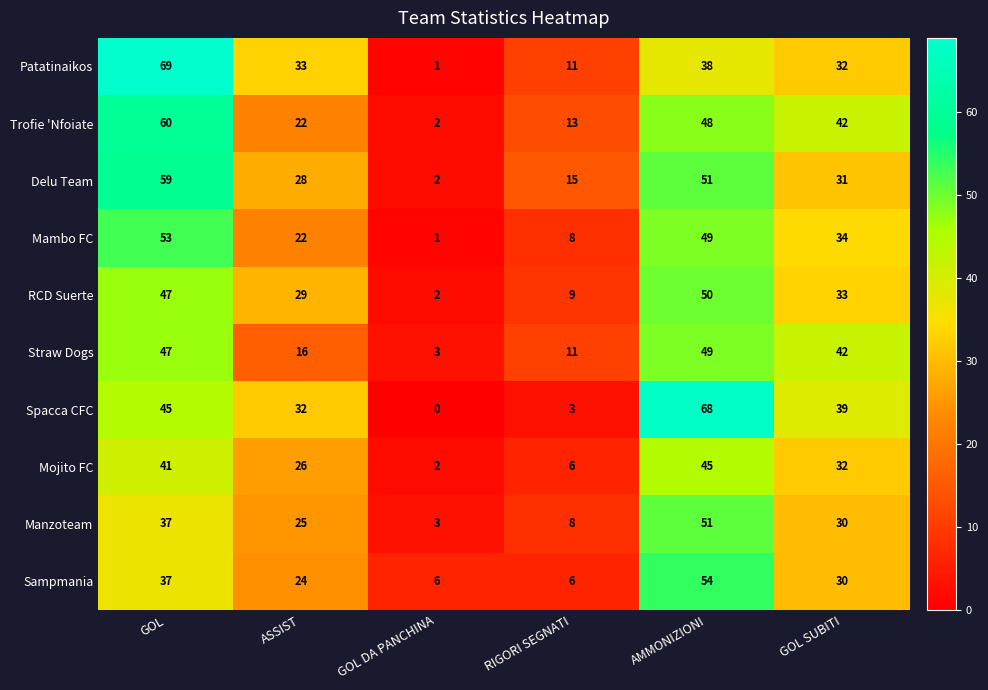

List the series in order of their peak value, highest first.

Patatinaikos, Spacca CFC, Trofie 'Nfoiate, Delu Team, Sampmania, Mambo FC, Manzoteam, RCD Suerte, Straw Dogs, Mojito FC